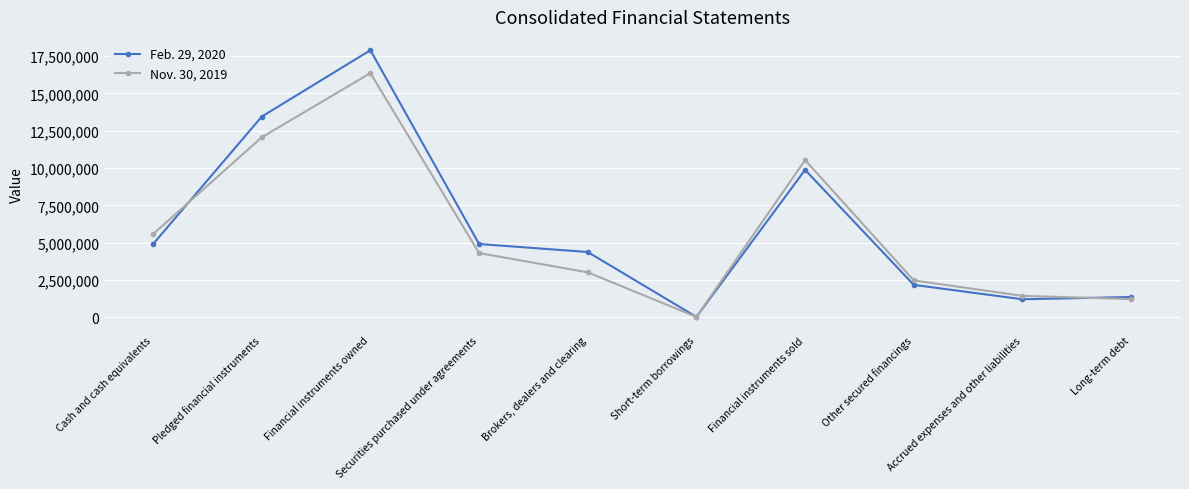

Where is the first local maximum for Nov. 30, 2019?

Financial instruments owned